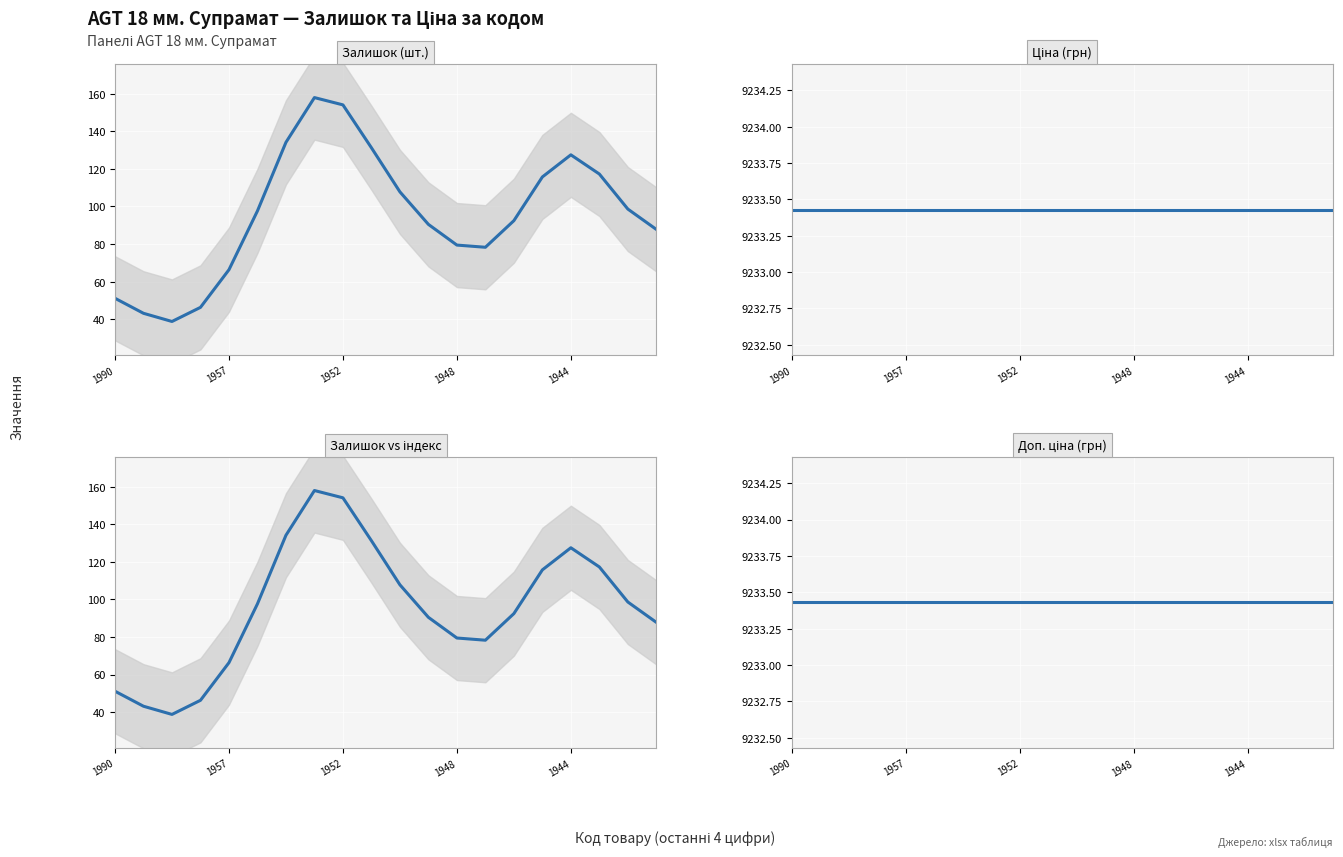

What is the total value across all series at 10?

18574.6